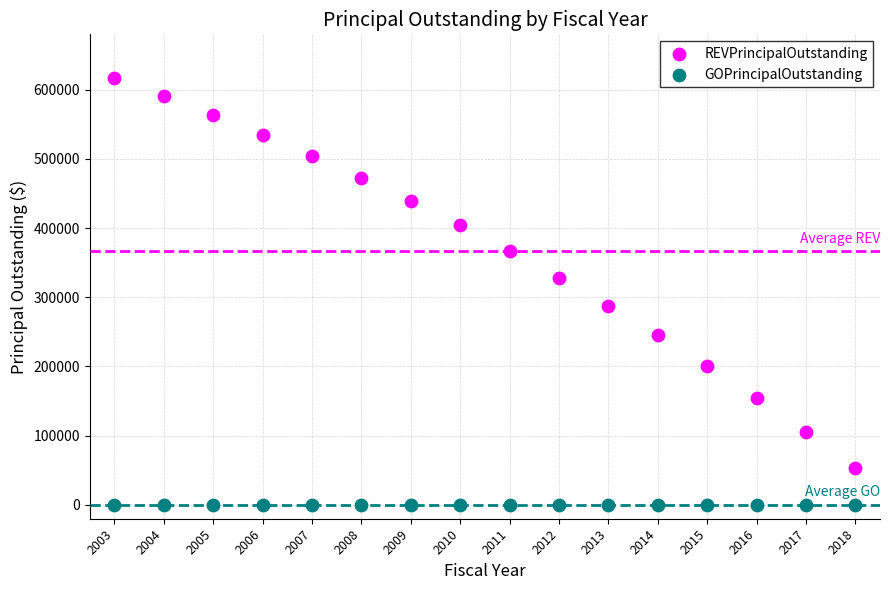

Which series contains the highest Y value?

REVPrincipalOutstanding